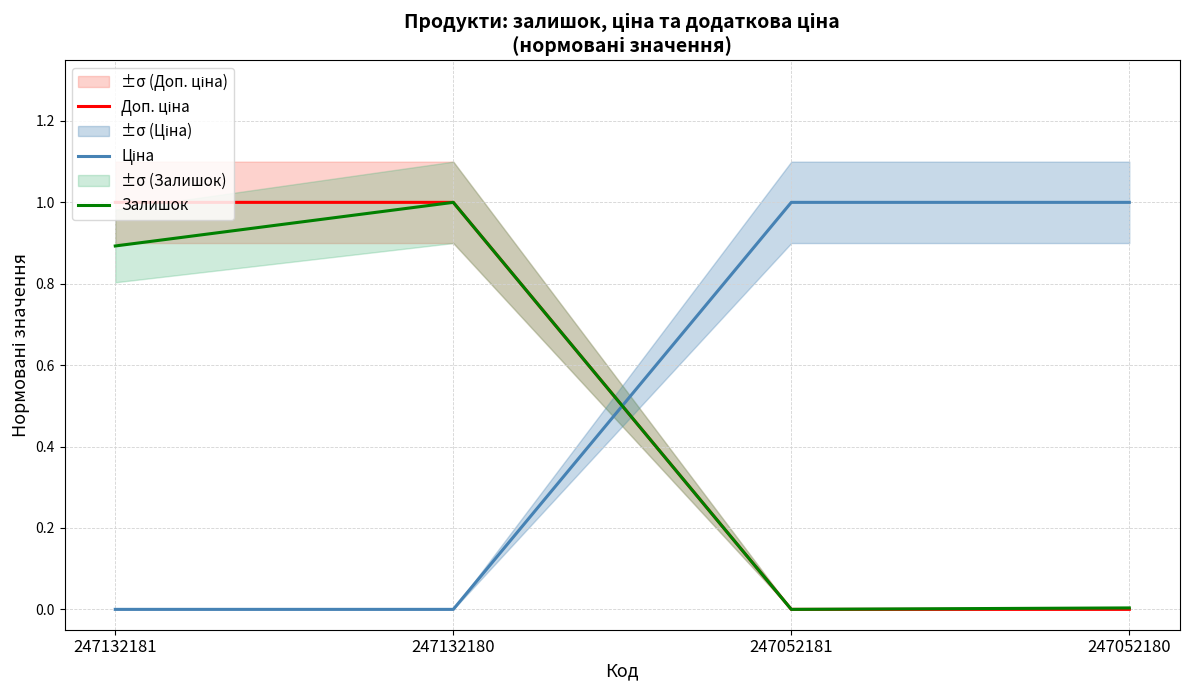

What is the sum of the Залишок values at 247132180 and 247052180?

1.0